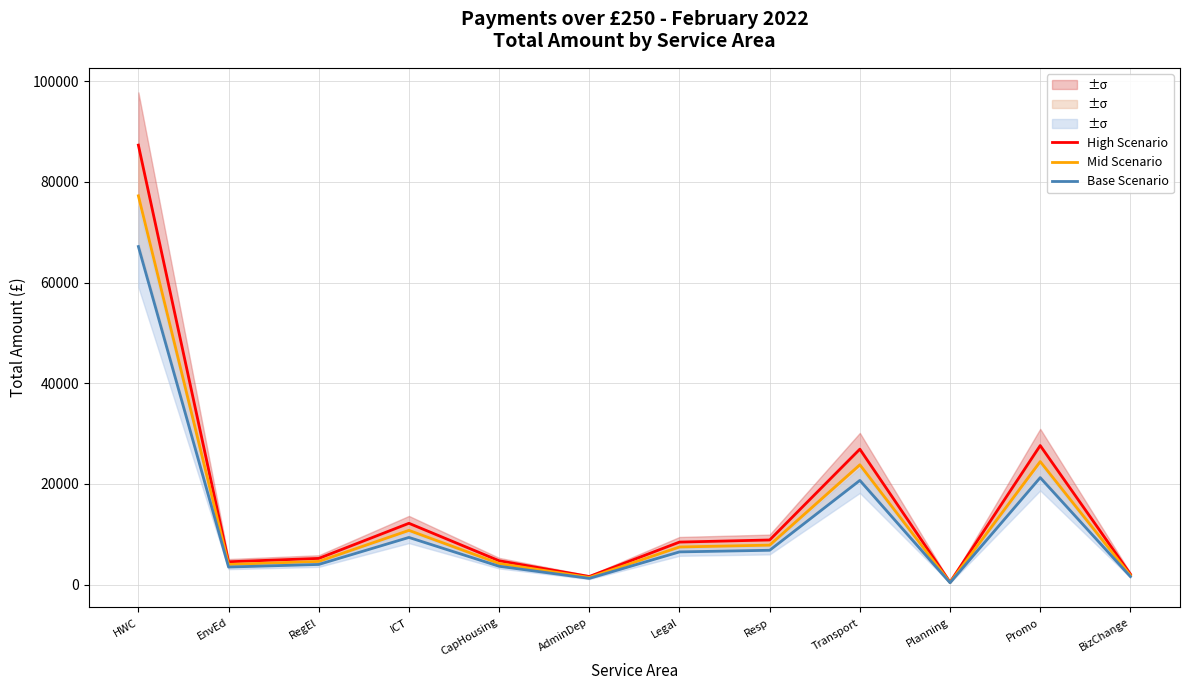

How many interior local valleys does the Mid Scenario series have?

3